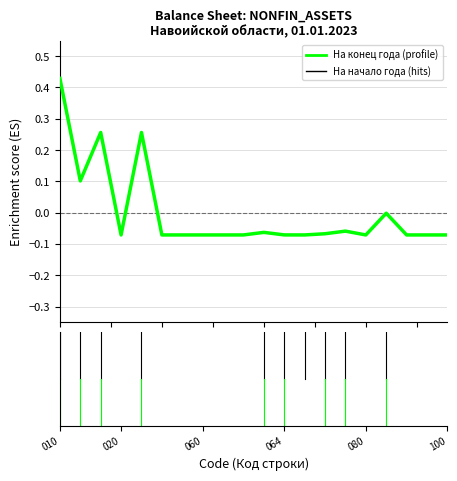

How many lines are shown in the chart?

1